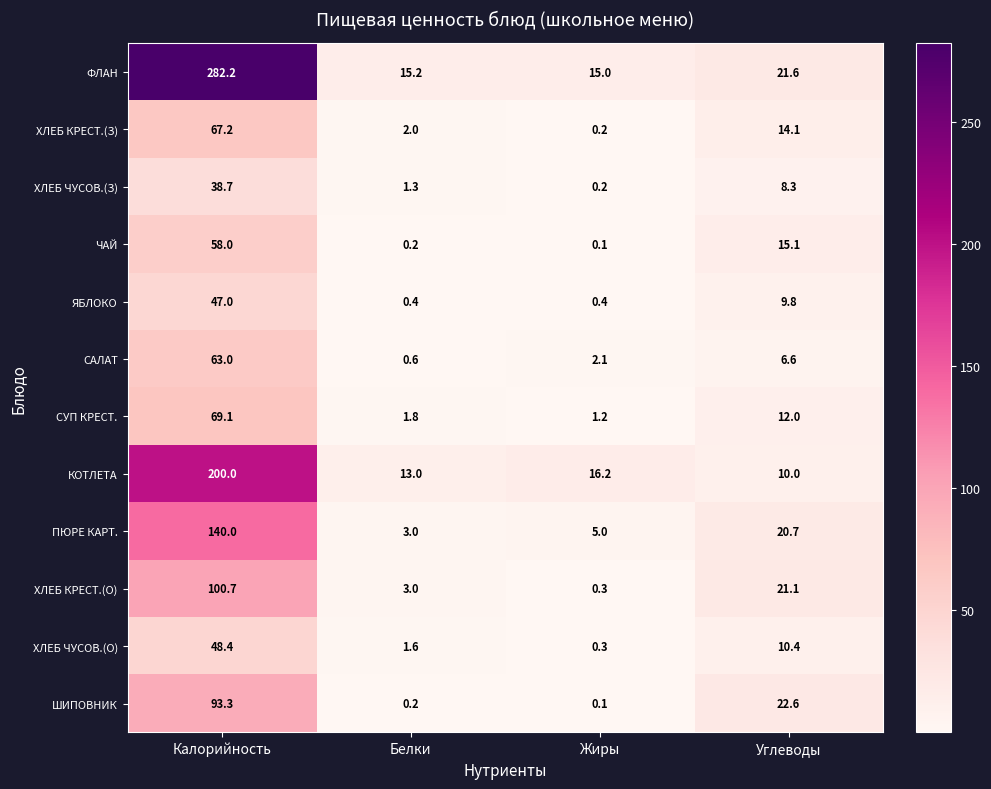

What is the sum of the ХЛЕБ КРЕСТ.(З) values at Белки and Калорийность?

69.2